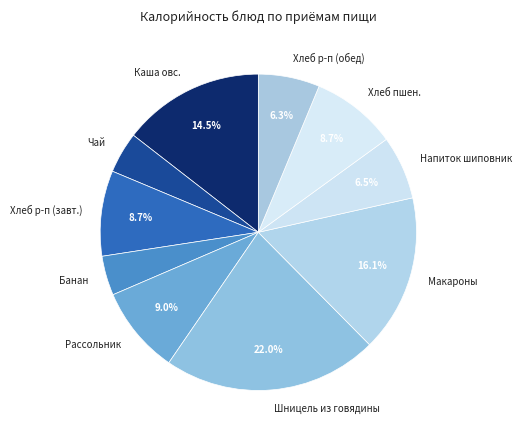

What is the ratio of the value at Шницель из говядины to the value at Хлеб р-п (обед)?

3.5